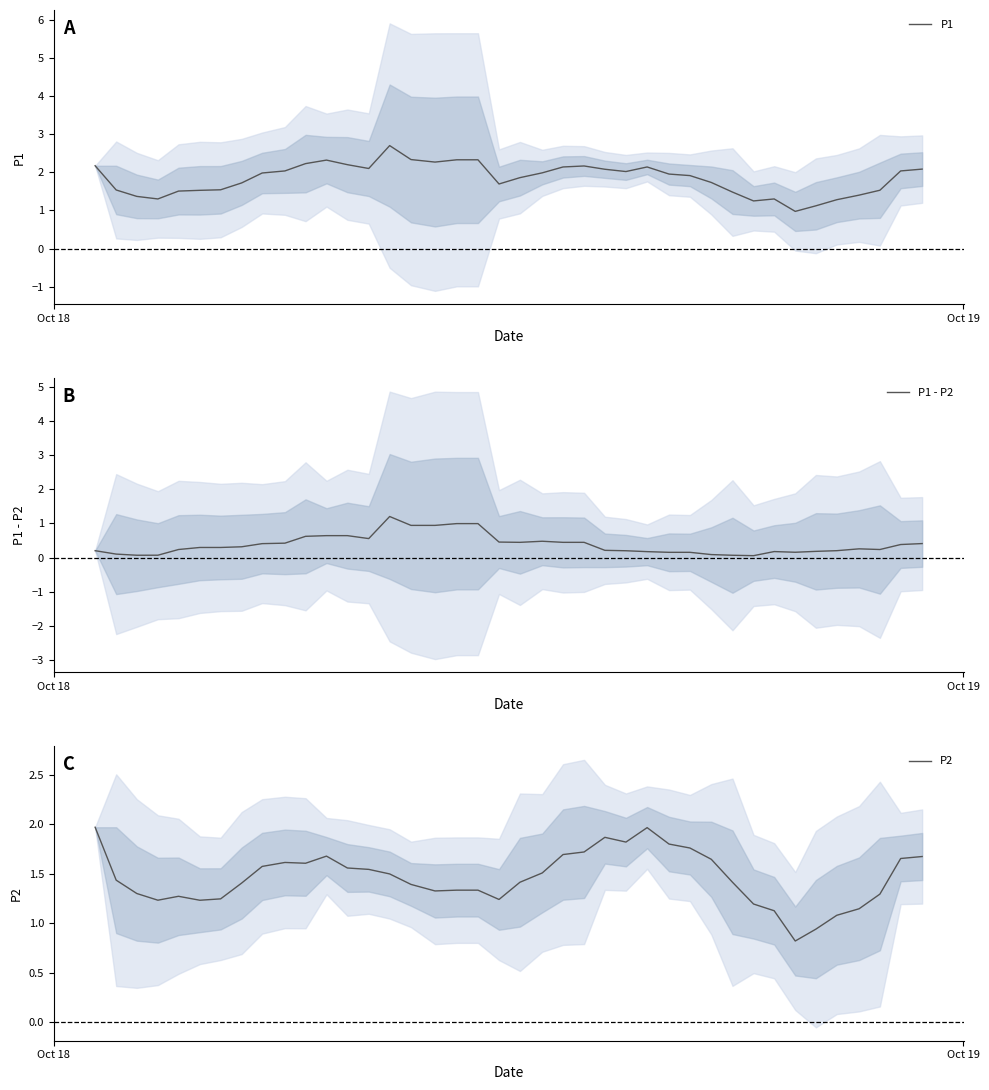

How many categories are shown in the chart?

40